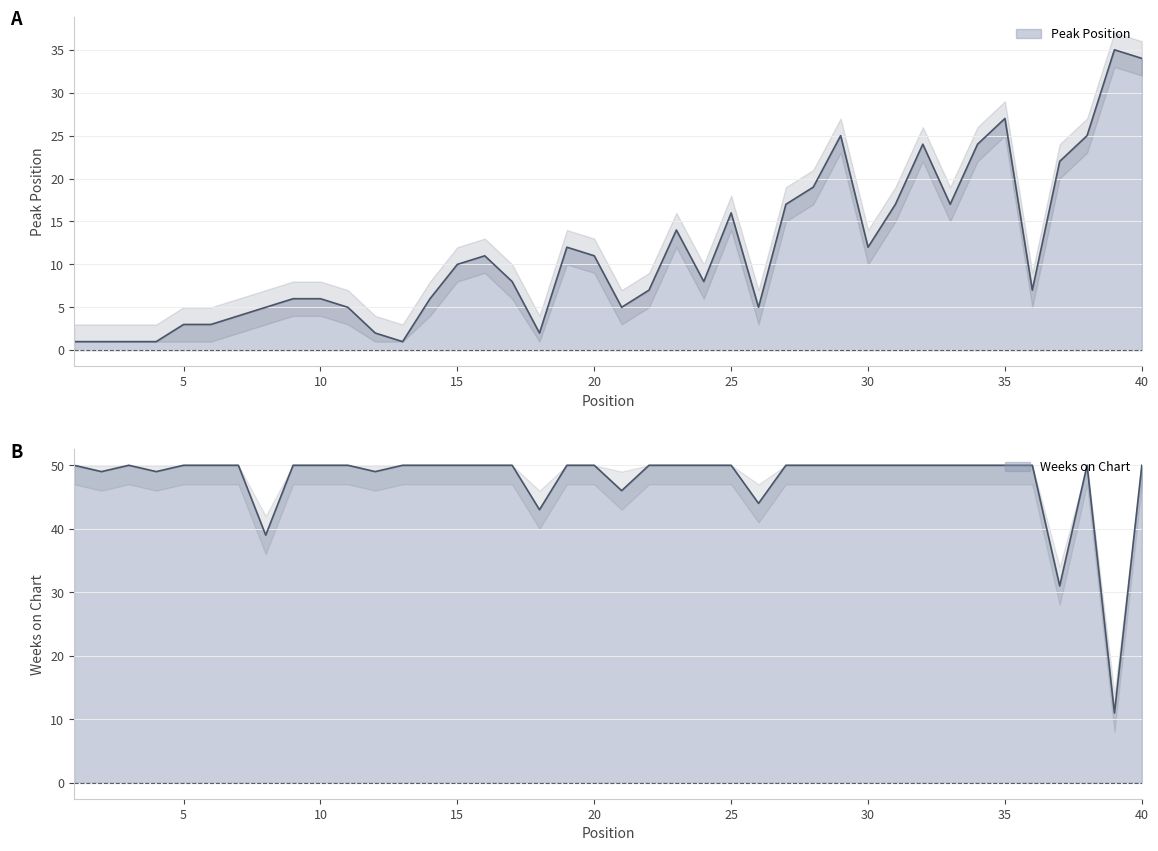

How many data points in Peak Position are above 8?

19